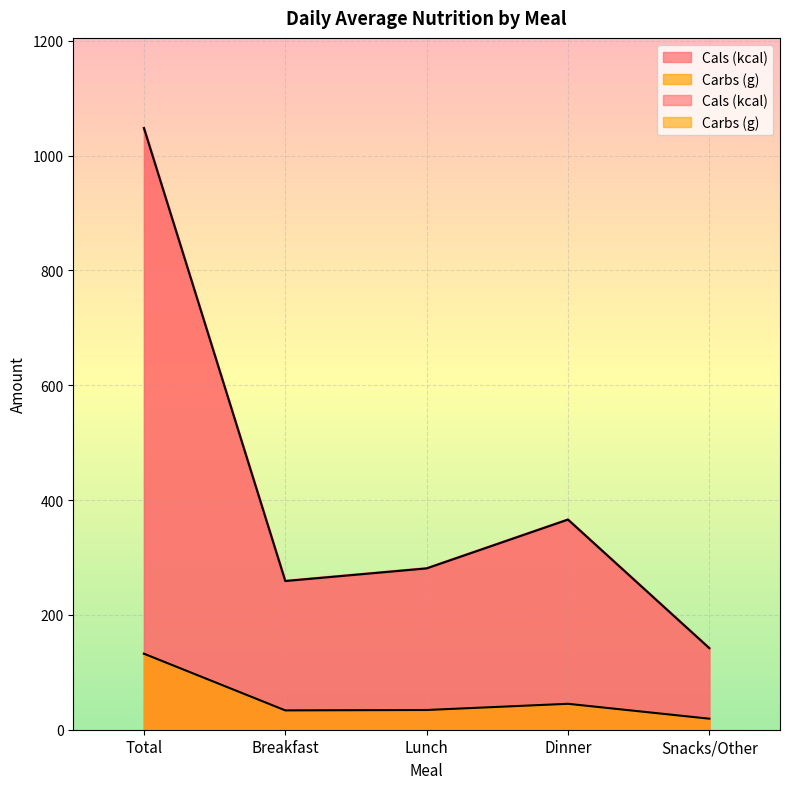

How many values in the Cals (kcal) series are below 281?

2